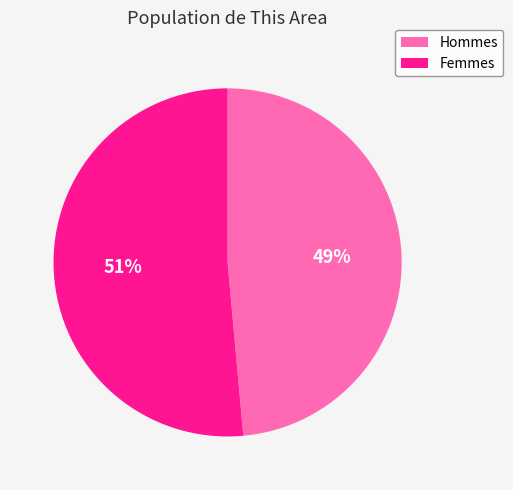

The Femmes slice represents 51% of the pie. True or false?

True